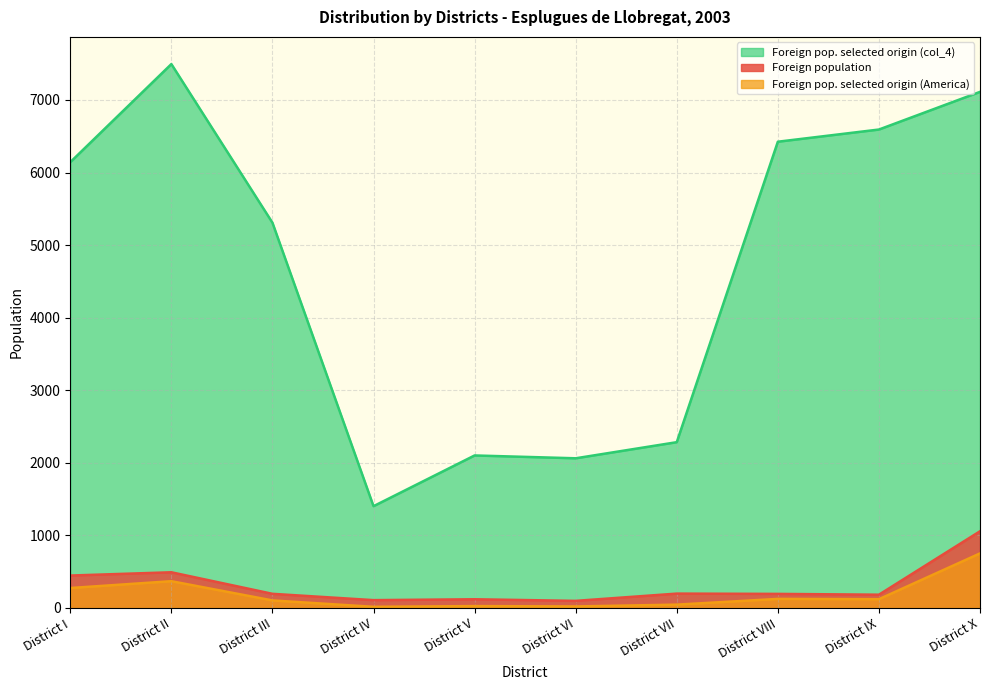

Where is the first local minimum for Foreign pop. selected origin (col_4)?

District IV